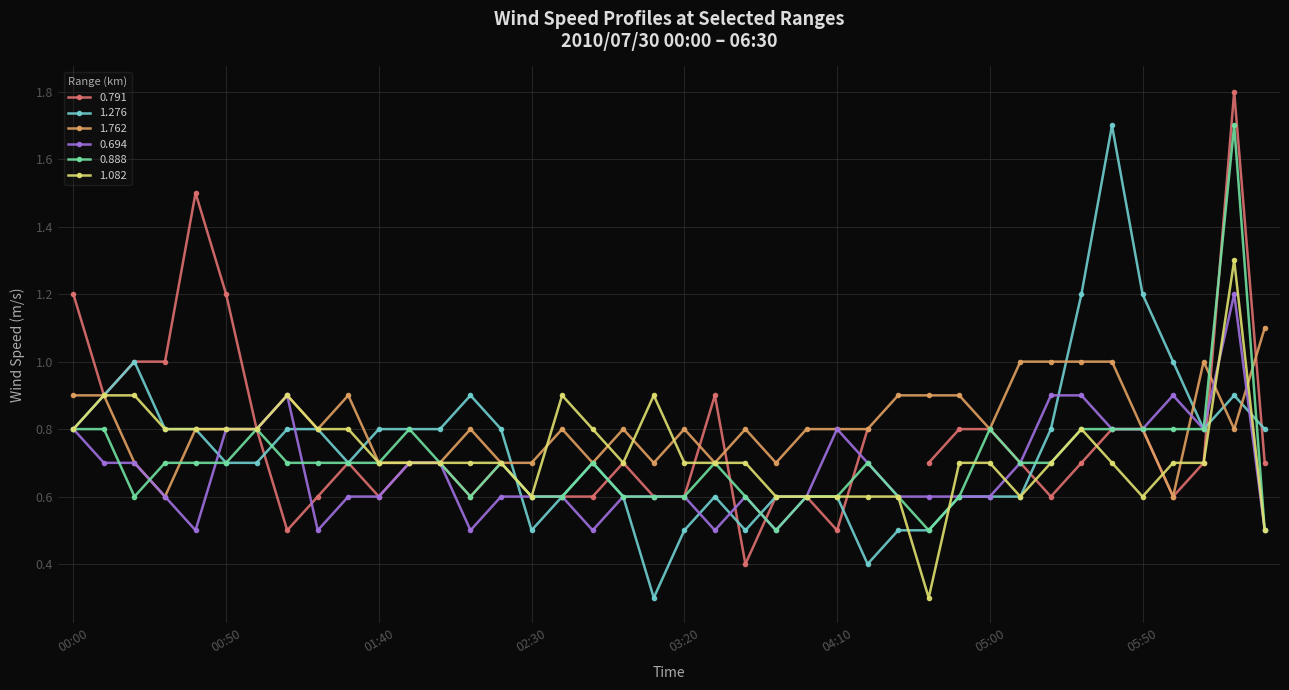

True or false: 1.082 has more than 2 interior local peaks.

True